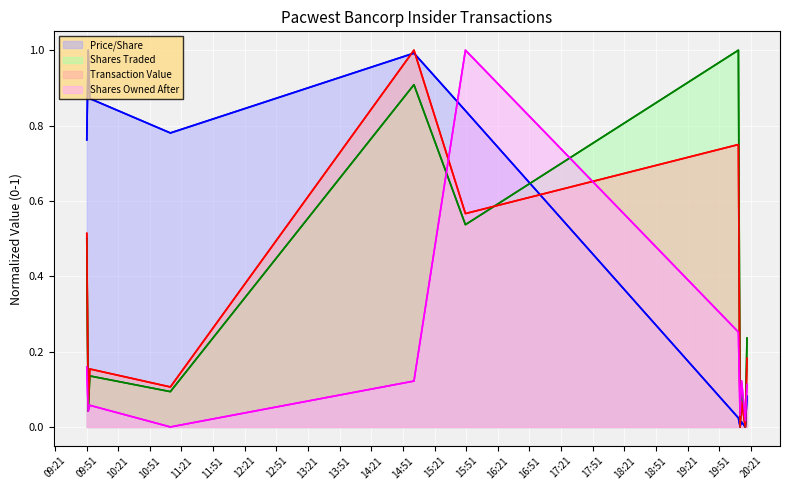

What is the difference between the highest and lowest values at 2023-03-13 09:52:33?

1.0